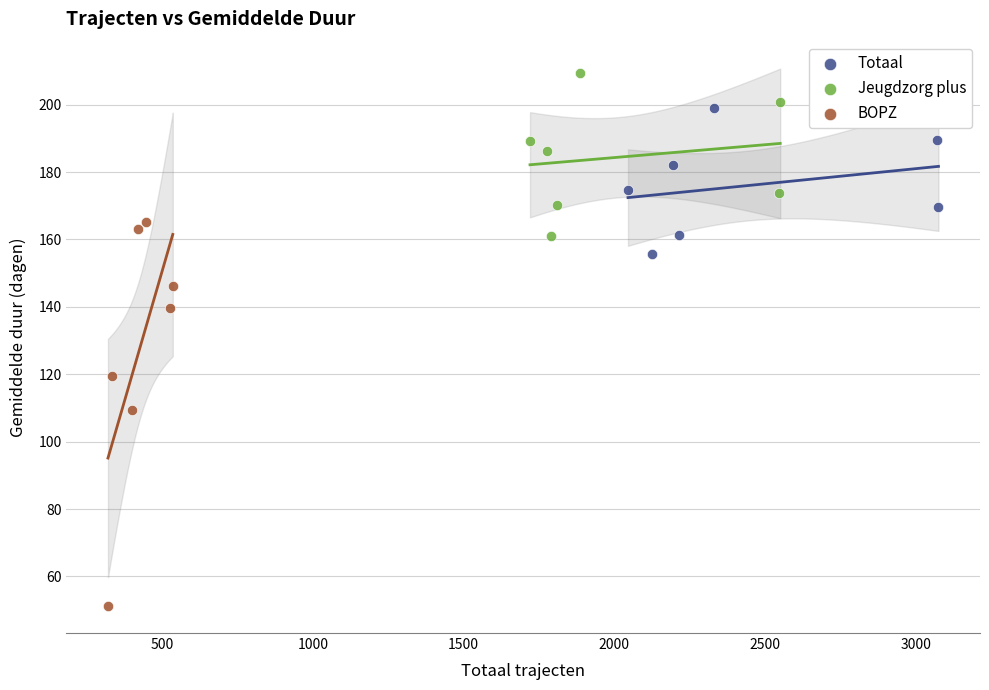

Which series has the widest spread of Y values?

BOPZ